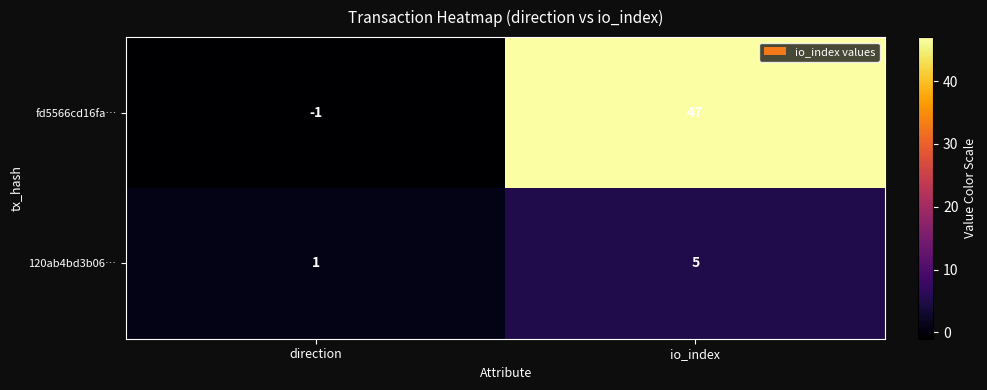

List the series in order of their overall mean, lowest first.

120ab4bd3b06…, fd5566cd16fa…